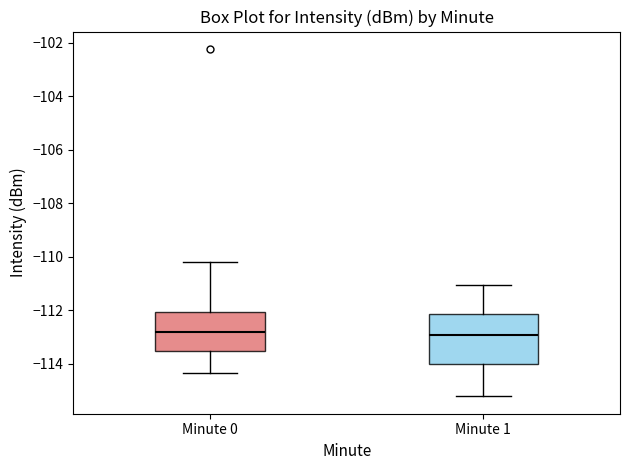

Reading left to right, transcribe this box plot: for each box, give where its median line is, the range the box spans, and where its two whiskers end, as read against the y-axis. The values are not printed on the chart, so give them approximately, as read against the axis.

Minute 0: median -112.8, box -113.6 to -112.0, whiskers -114.4 to -110.2
Minute 1: median -113.0, box -114.0 to -112.2, whiskers -115.2 to -111.0